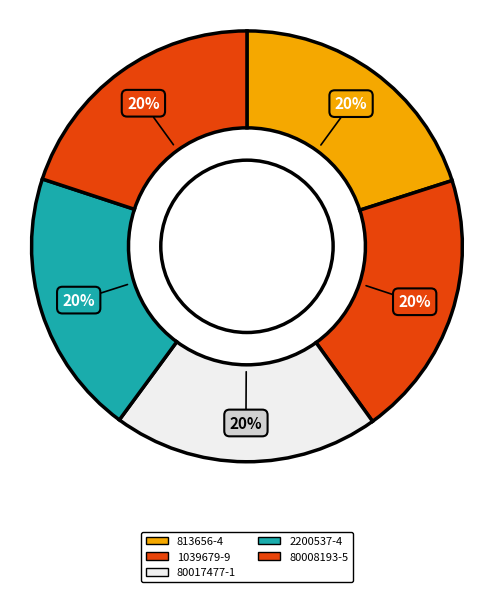

What is the largest slice in the pie chart?

813656-4